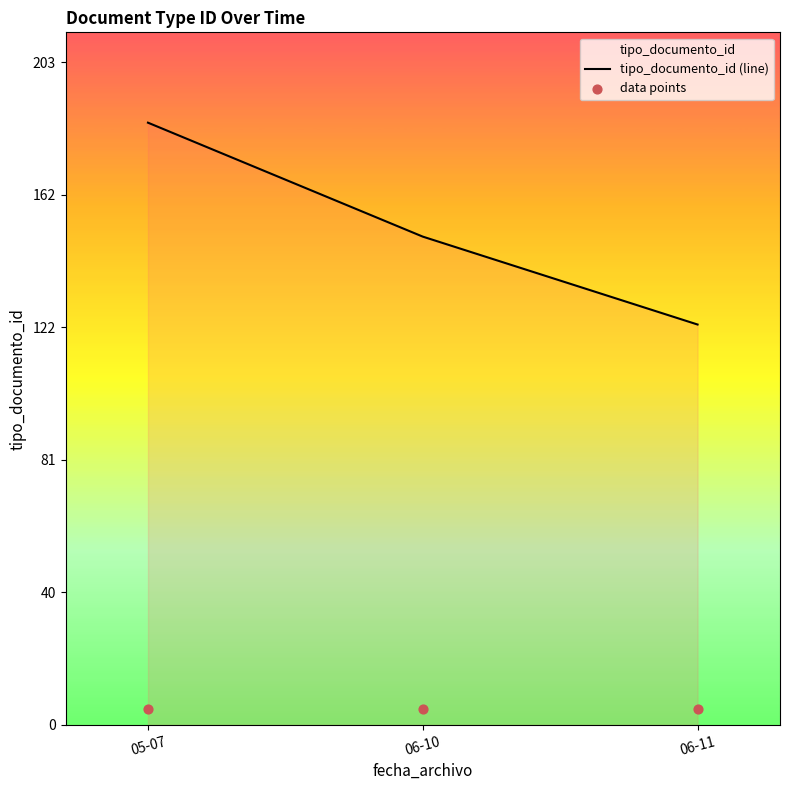

Which series has the largest total across all categories?

tipo_documento_id (line)